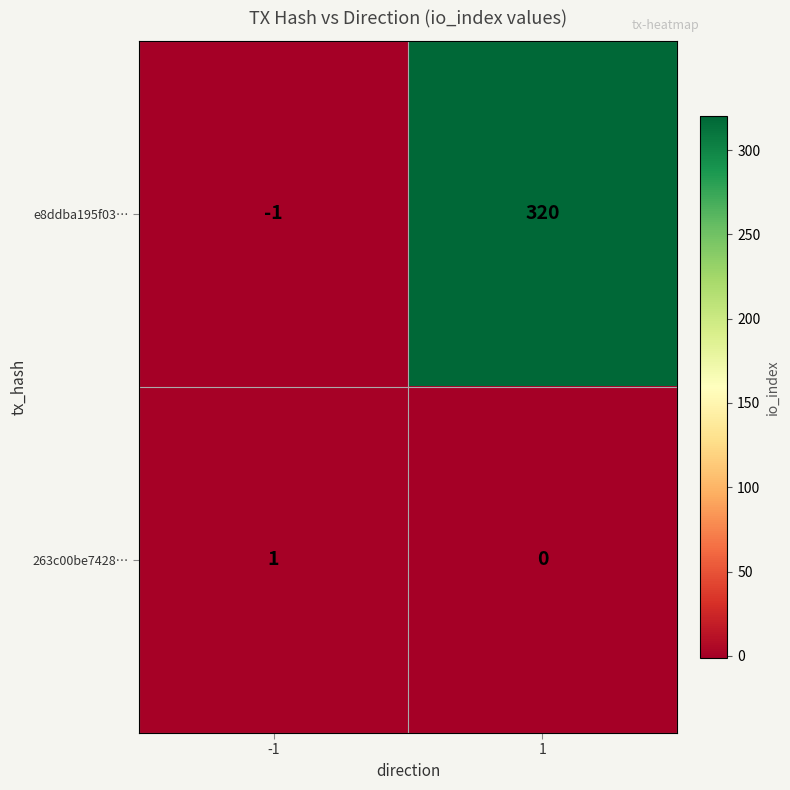

Rank the series at -1 from highest to lowest value.

263c00be7428…, e8ddba195f03…